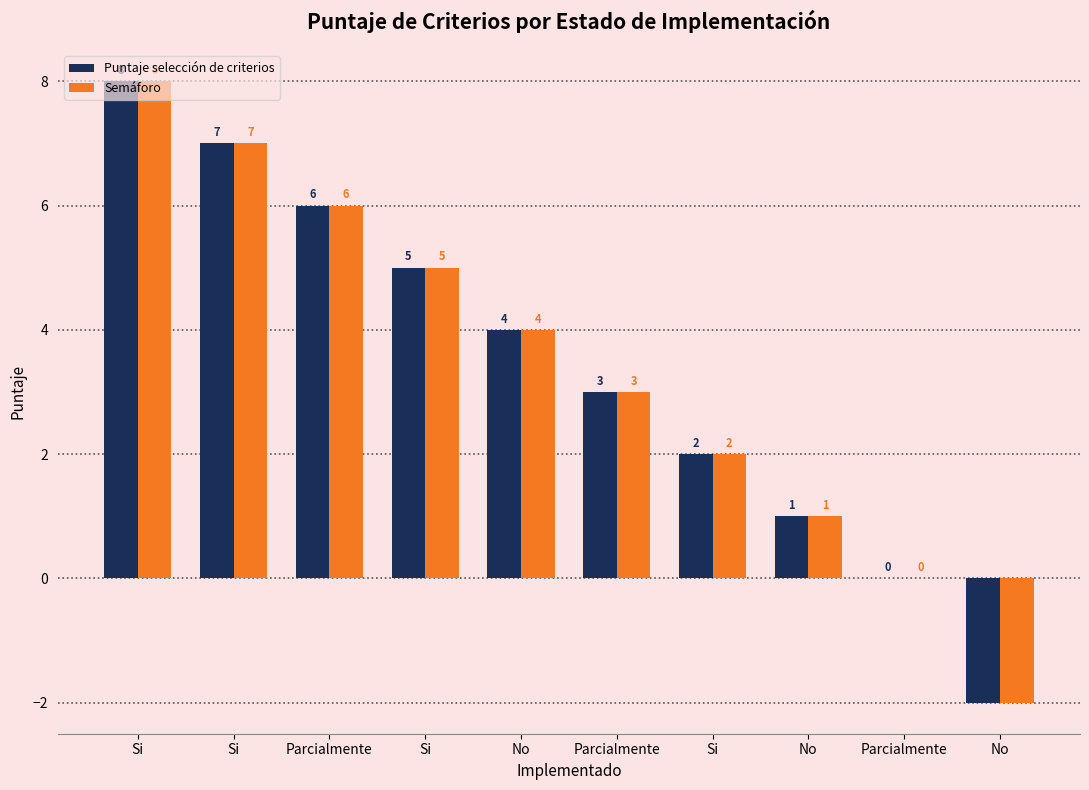

How many distinct data groups are displayed?

2